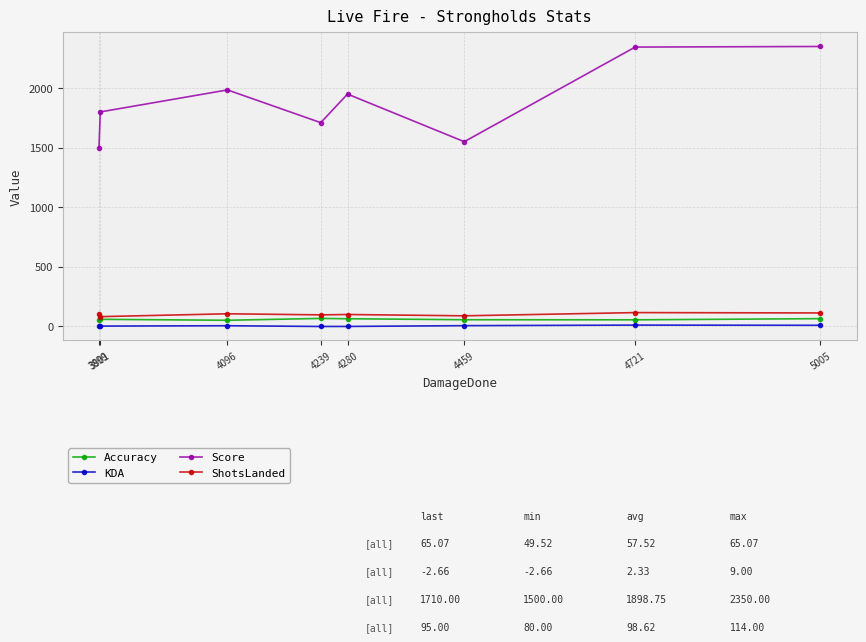

Is it true that ShotsLanded equals 80.0 at 3901?

True